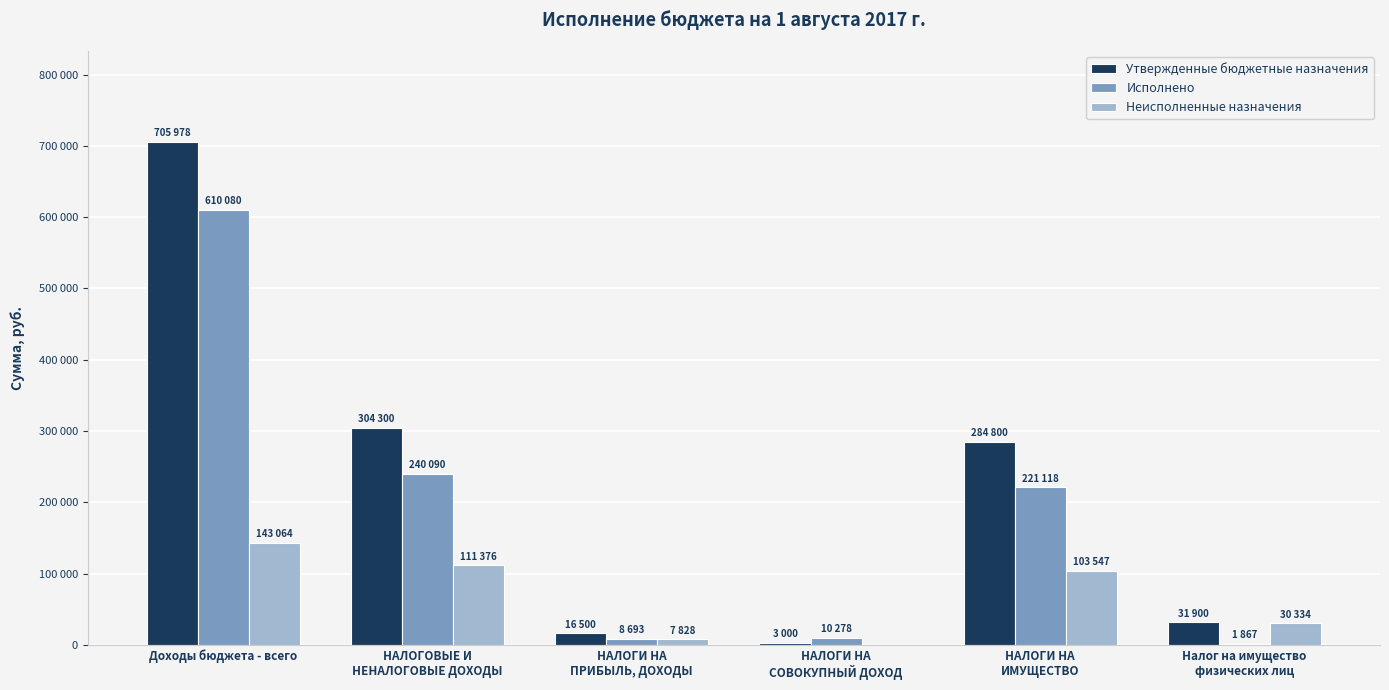

Where does the Неисполненные назначения series first go above 103547?

Доходы бюджета - всего